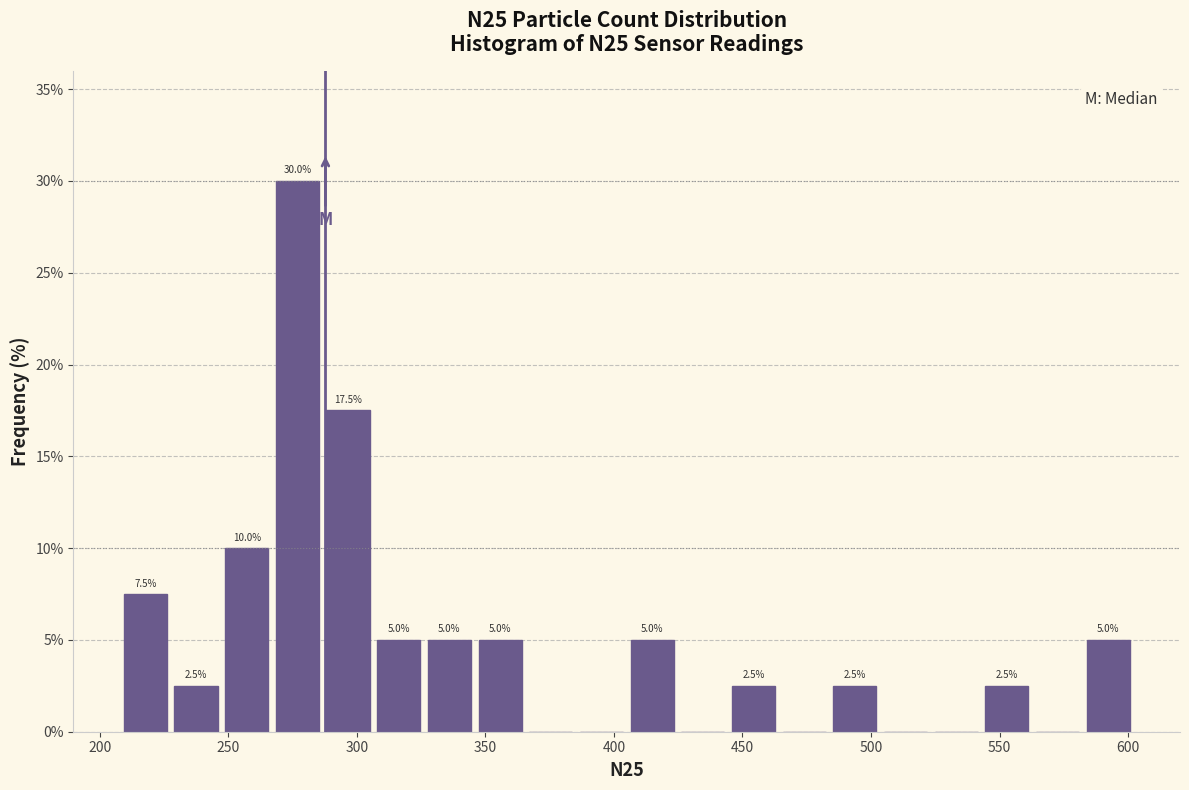

Around what value on the x-axis is the tallest bar? Give the approximate position of its centre, as read against the axis.

275